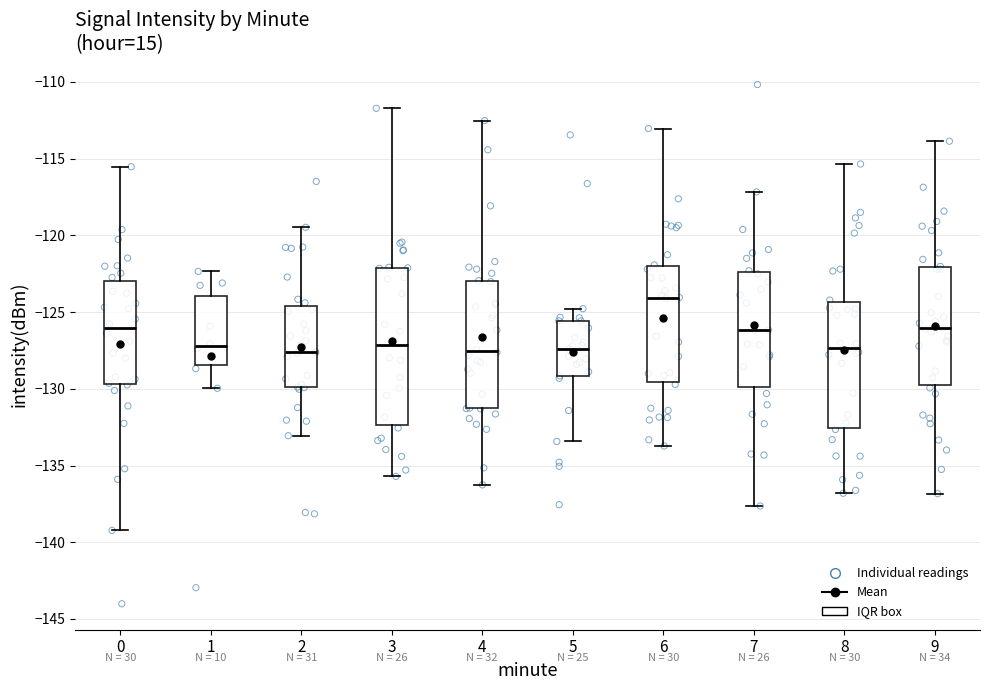

Reading left to right, read every box against the y-axis: the position of its median line, the range the box covers, and the ends of its whiskers. The values are not printed on the chart, so give them approximately, as read against the axis.

0: median -126.0, box -129.5 to -123.0, whiskers -139.0 to -115.5
1: median -127.0, box -128.5 to -124.0, whiskers -130.0 to -122.5
2: median -127.5, box -130.0 to -124.5, whiskers -133.0 to -119.5
3: median -127.0, box -132.5 to -122.0, whiskers -135.5 to -111.5
4: median -127.5, box -131.5 to -123.0, whiskers -136.5 to -112.5
5: median -127.5, box -129.0 to -125.5, whiskers -133.5 to -125.0
6: median -124.0, box -129.5 to -122.0, whiskers -133.5 to -113.0
7: median -126.0, box -130.0 to -122.5, whiskers -137.5 to -117.0
8: median -127.5, box -132.5 to -124.5, whiskers -137.0 to -115.5
9: median -126.0, box -130.0 to -122.0, whiskers -137.0 to -114.0